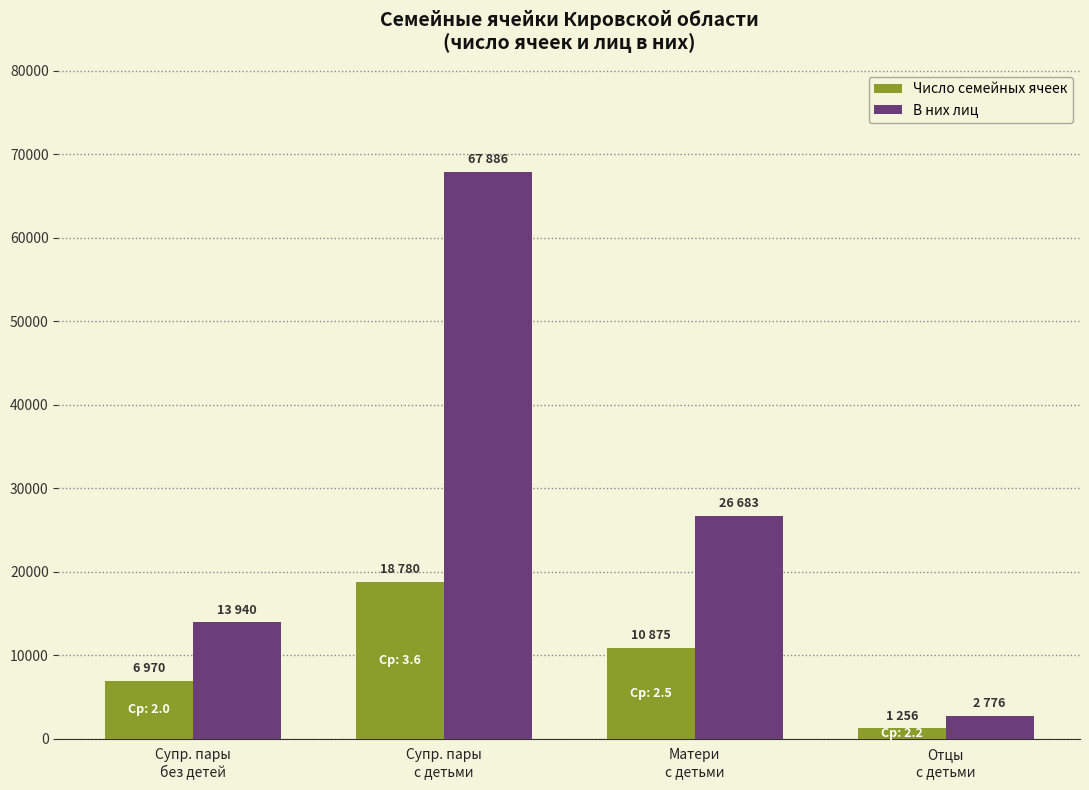

What is the total value across all series at Супр. пары
без детей?

20910